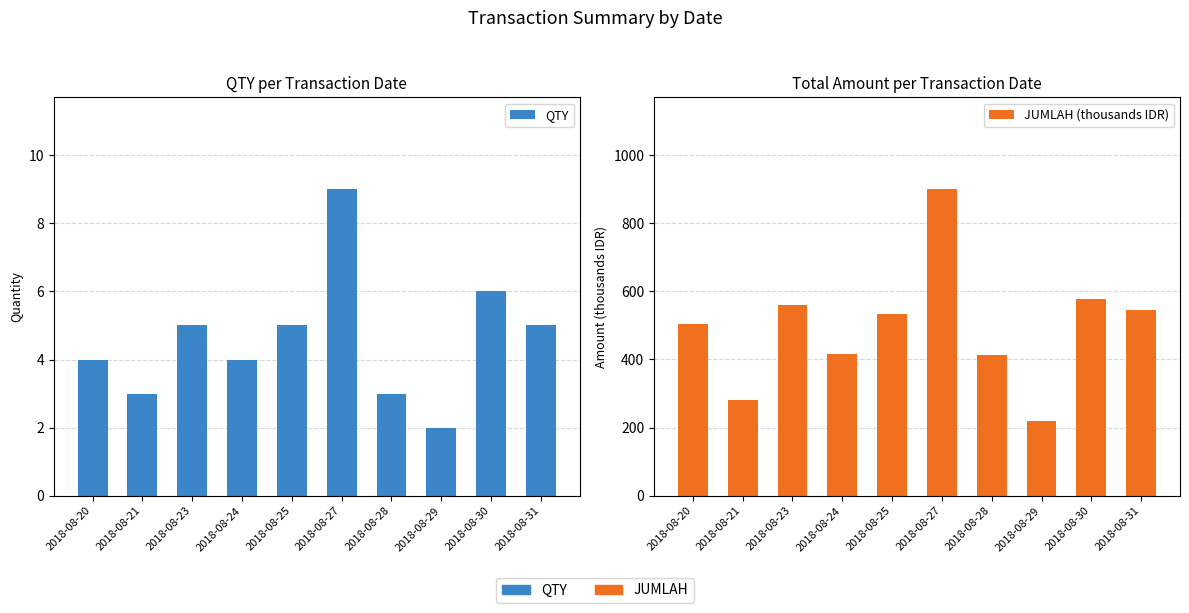

What is the value of the JUMLAH (thousands IDR) bar at the 2nd from the left?

280.3